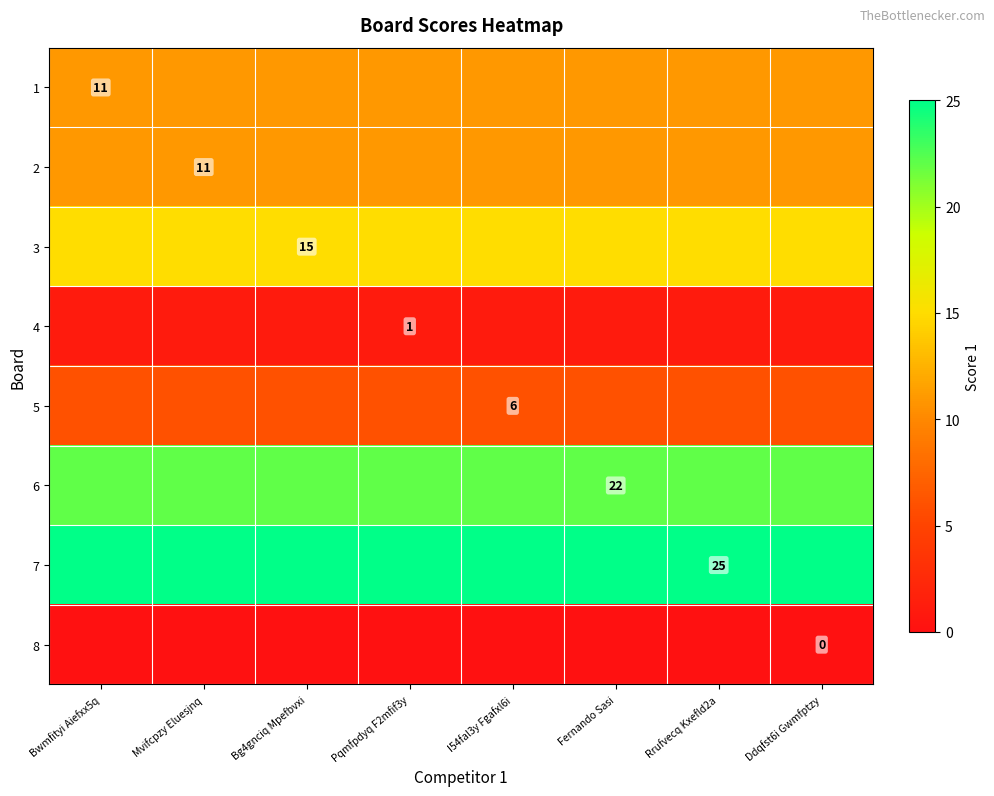

Is it true that 3 equals 22 at Bg4gnciq Mpefbvxi?

False